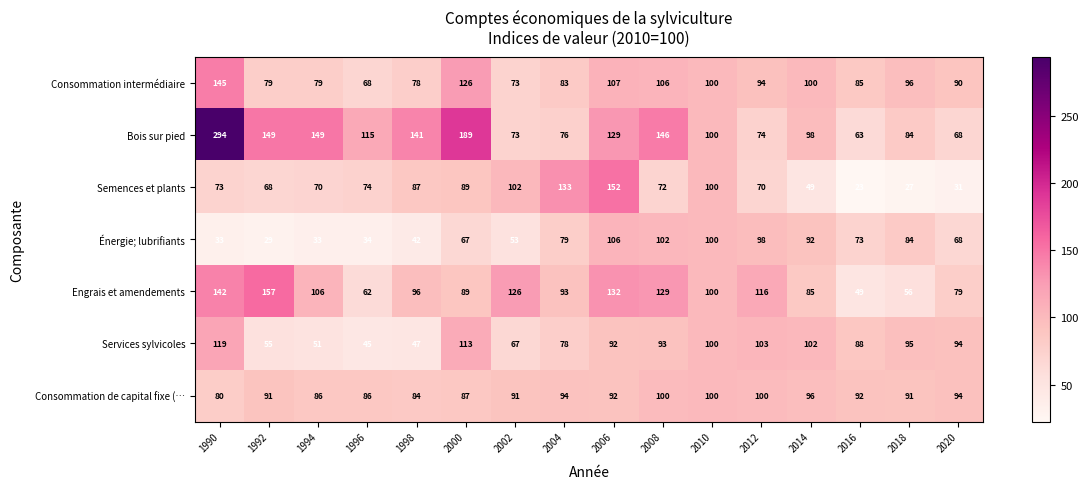

True or false: Bois sur pied has a value of 137 at 1990.

False